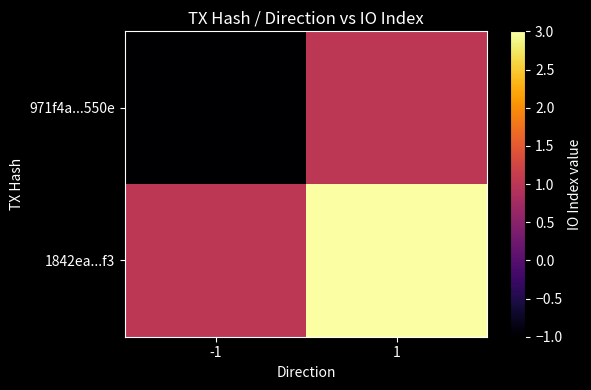

At how many categories does at least one series exceed 2?

1